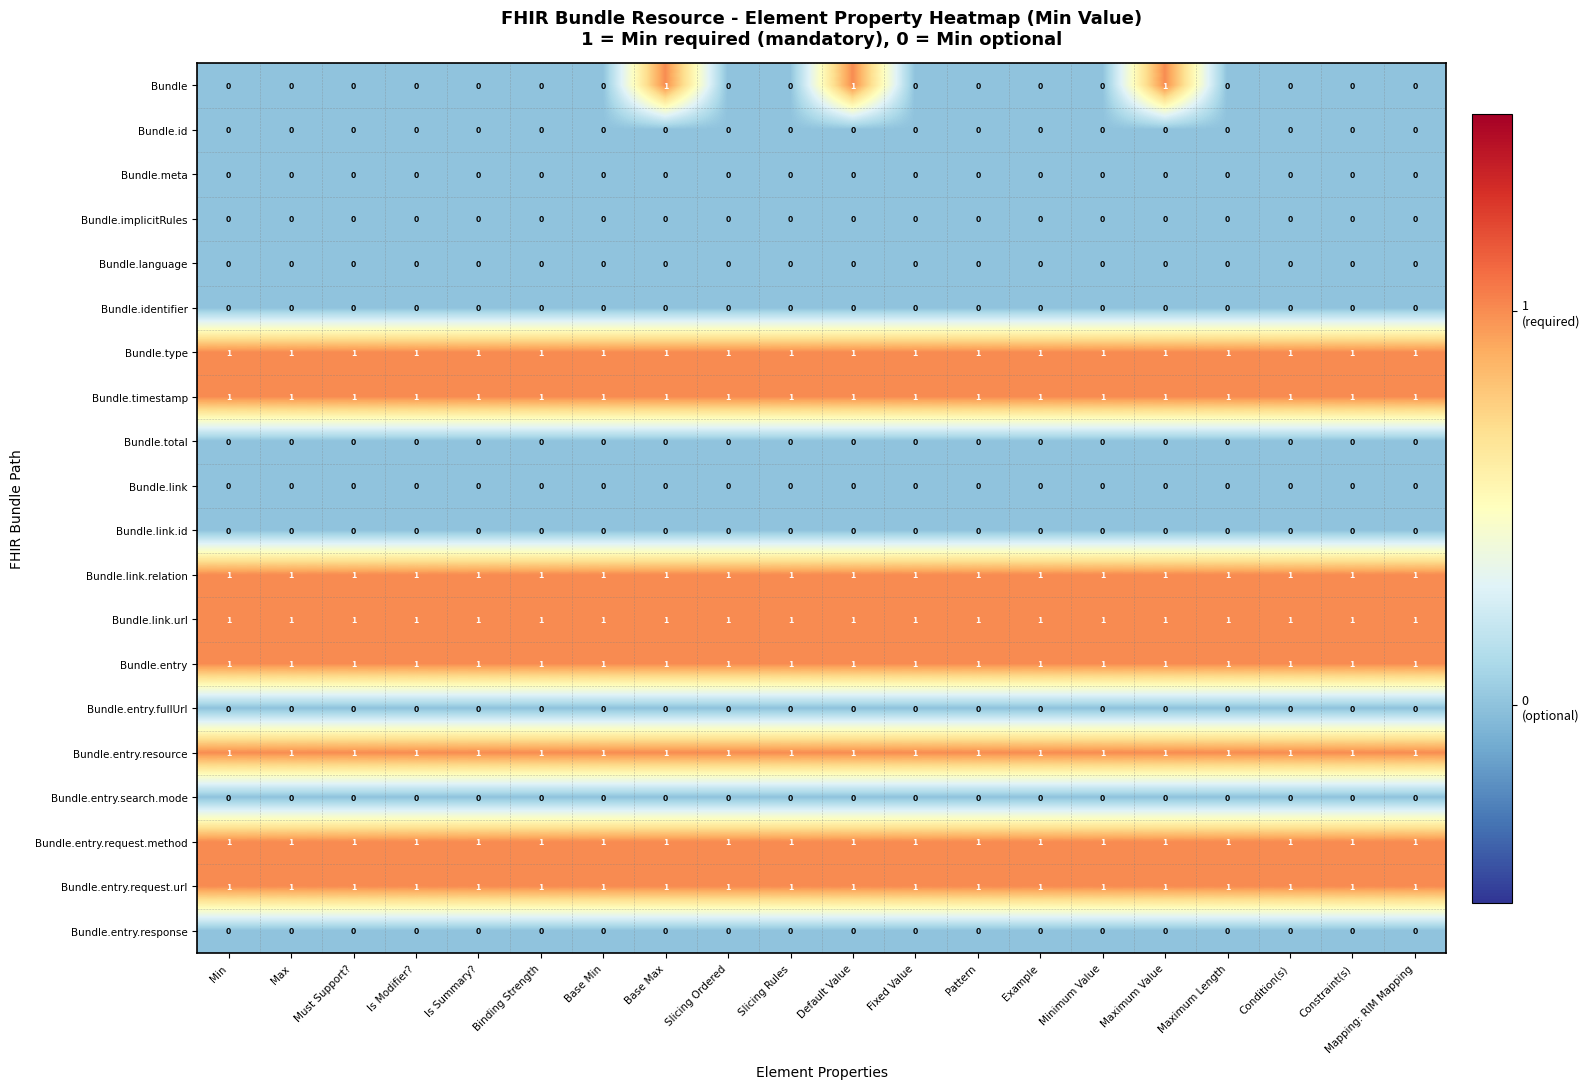

Between Max and Base Max, which series saw the biggest shift?

Bundle